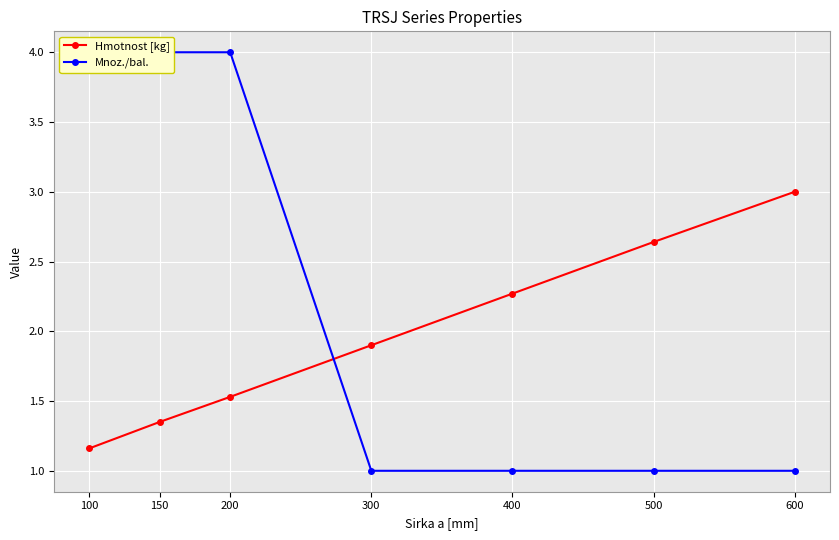

Is the value of Hmotnost [kg] at 100 greater than the value of Mnoz./bal. at 150?

No